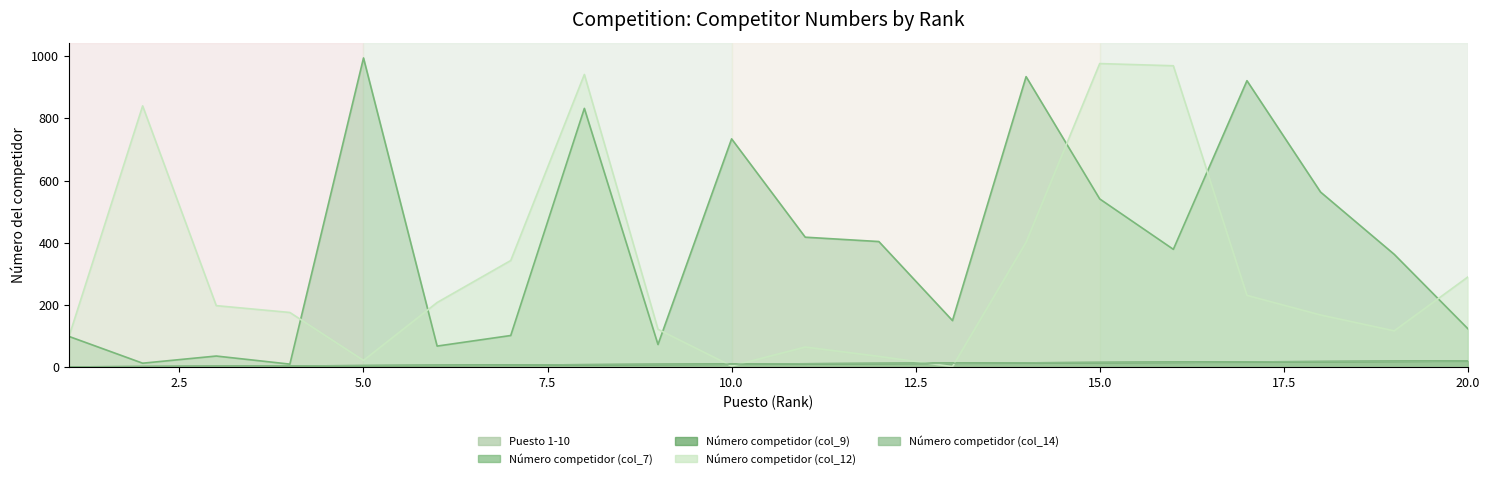

What is the sum of all Número competidor (col_14) values?

210